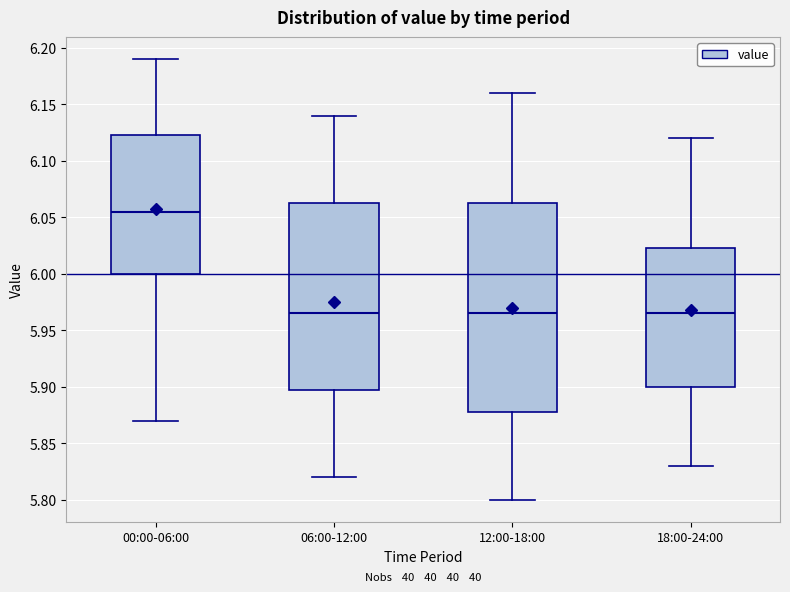

Where does the median line of the box for 12:00-18:00 sit on the y-axis? The values are not printed on the chart, so give them approximately, as read against the axis.

5.965